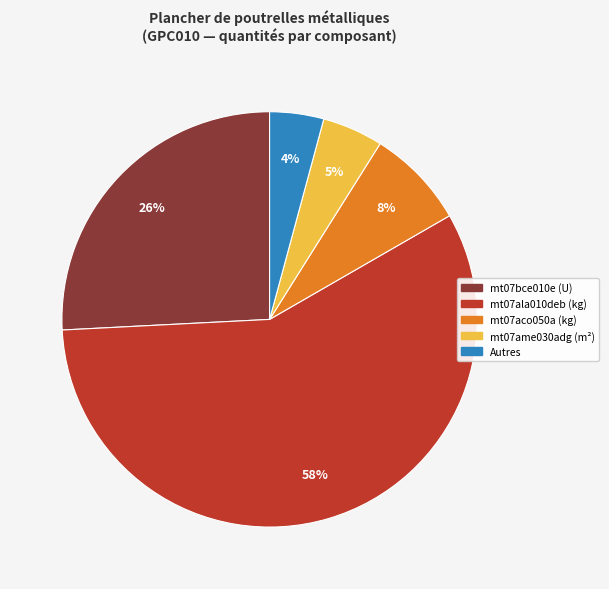

To the nearest percent, what is the difference between the largest and smallest slice percentages?

53%